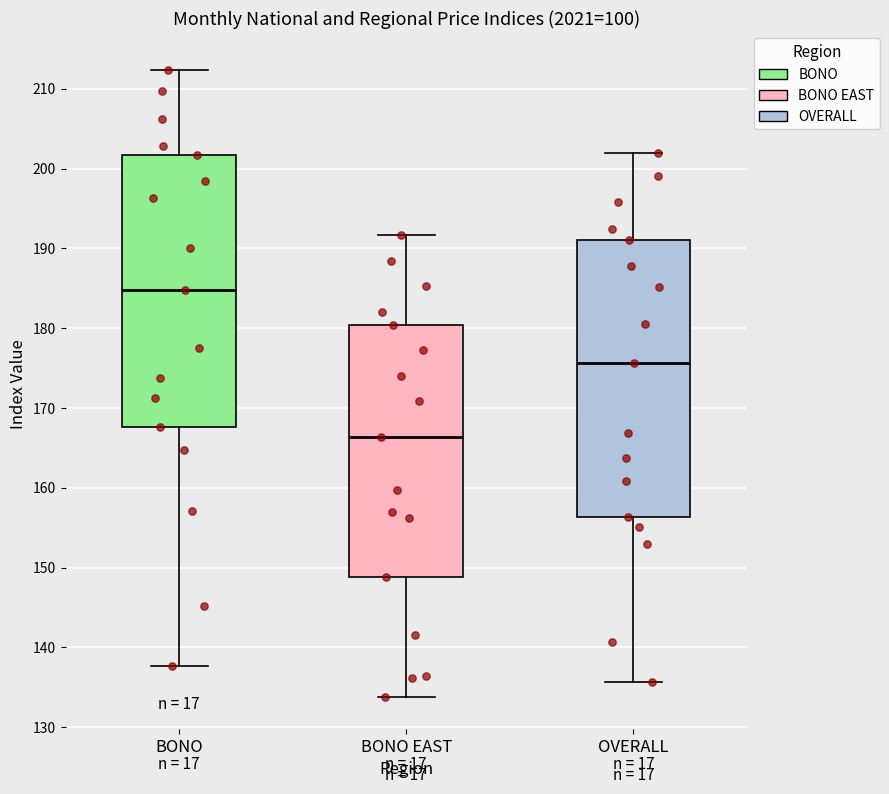

Reading left to right, read every box against the y-axis: the position of its median line, the range the box covers, and the ends of its whiskers. The values are not printed on the chart, so give them approximately, as read against the axis.

BONO: median 185, box 168 to 202, whiskers 138 to 212
BONO EAST: median 166, box 149 to 180, whiskers 134 to 192
OVERALL: median 176, box 156 to 191, whiskers 136 to 202